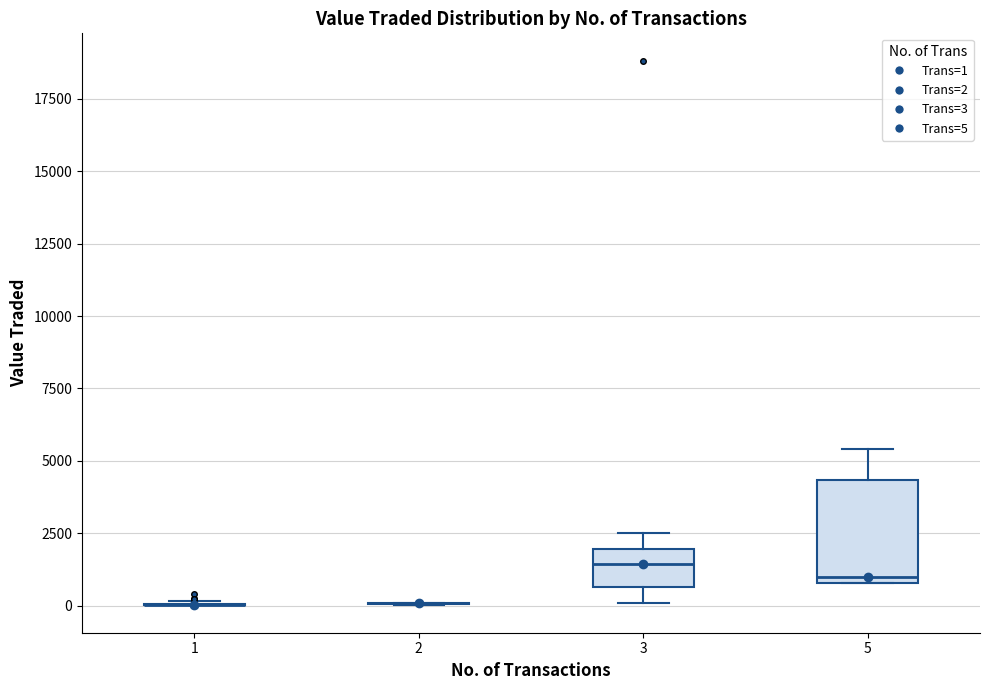

Reading left to right, read every box against the y-axis: the position of its median line, the range the box covers, and the ends of its whiskers. The values are not printed on the chart, so give them approximately, as read against the axis.

1: box collapsed to a line at 0, whiskers 0 to 0
2: box collapsed to a line at 0, whiskers 0 to 0
3: median 1500, box 500 to 2000, whiskers 0 to 2500
5: median 1000 (just above the box's lower edge), box 1000 to 4500, whiskers 1000 to 5500